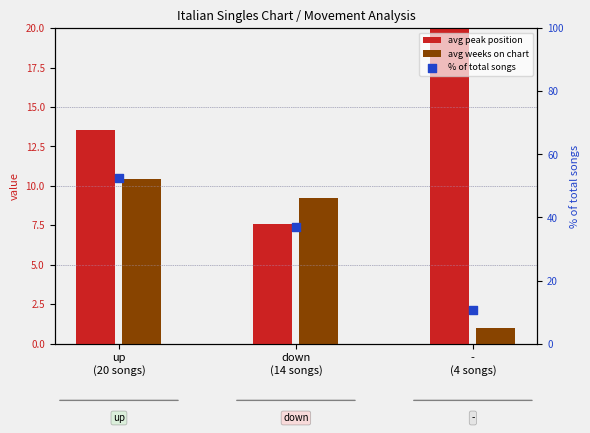

Which series has the widest spread of Y values?

% of total songs